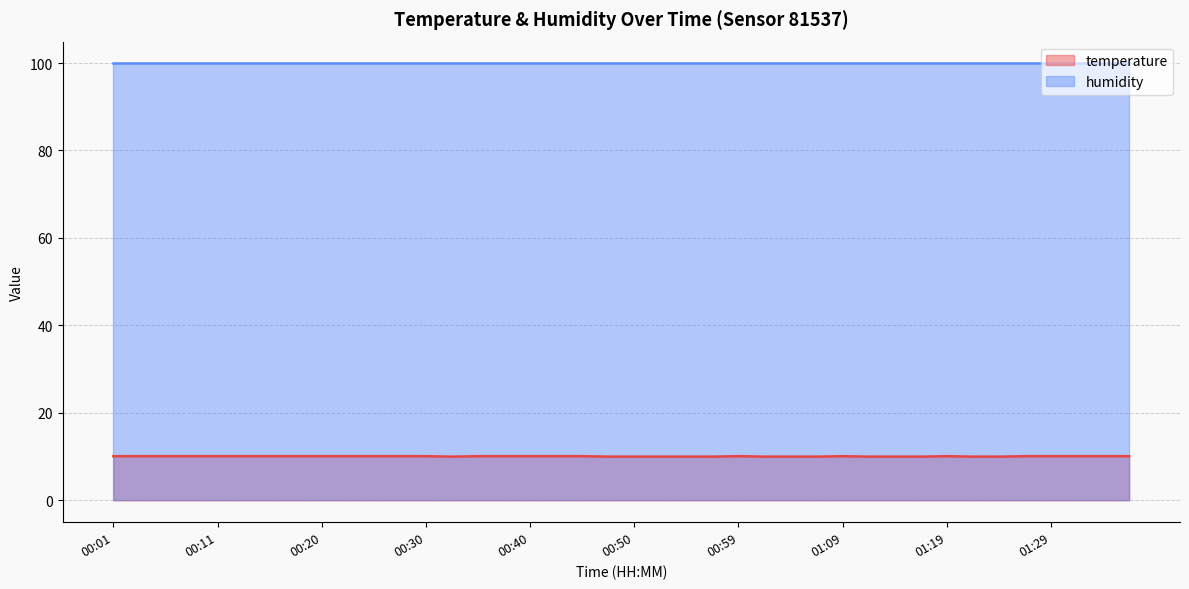

What is the value of the 7th point from the left?

10.1